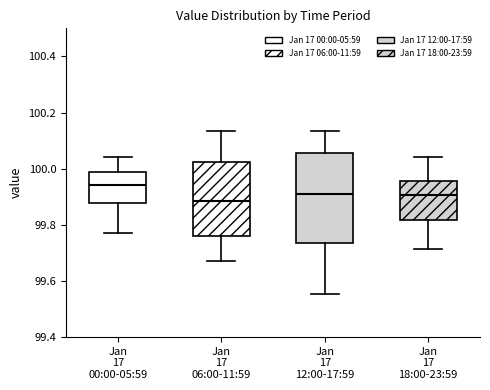

Where does the upper whisker of the box for Jan 17 18:00-23:59 end on the y-axis? The values are not printed on the chart, so give them approximately, as read against the axis.

100.04